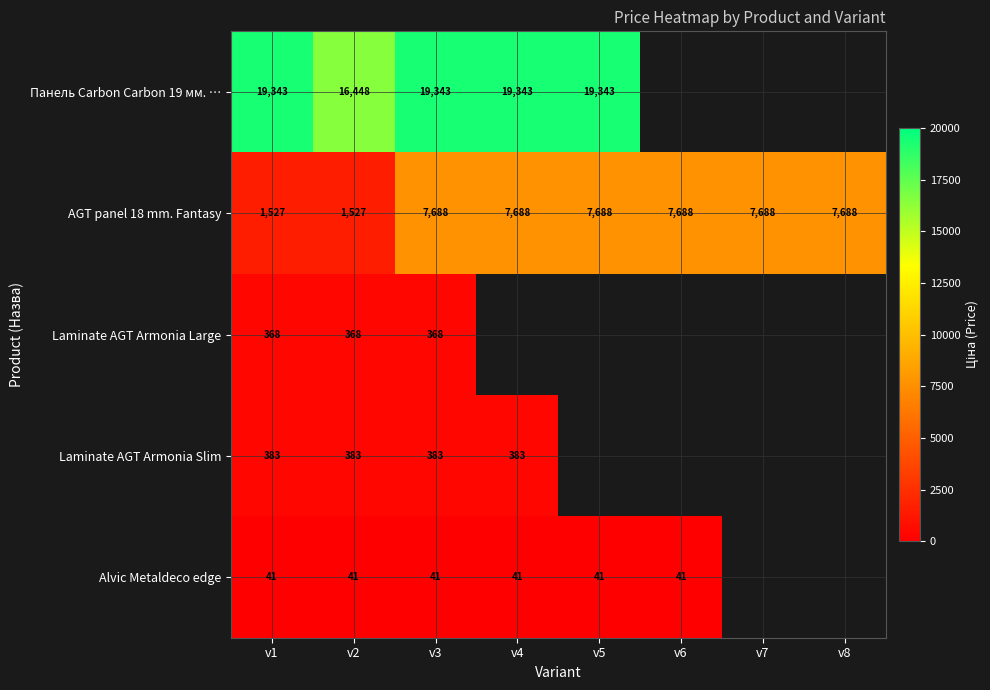

The Alvic Metaldeco edge series shows 41.1 at v3. True or false?

True